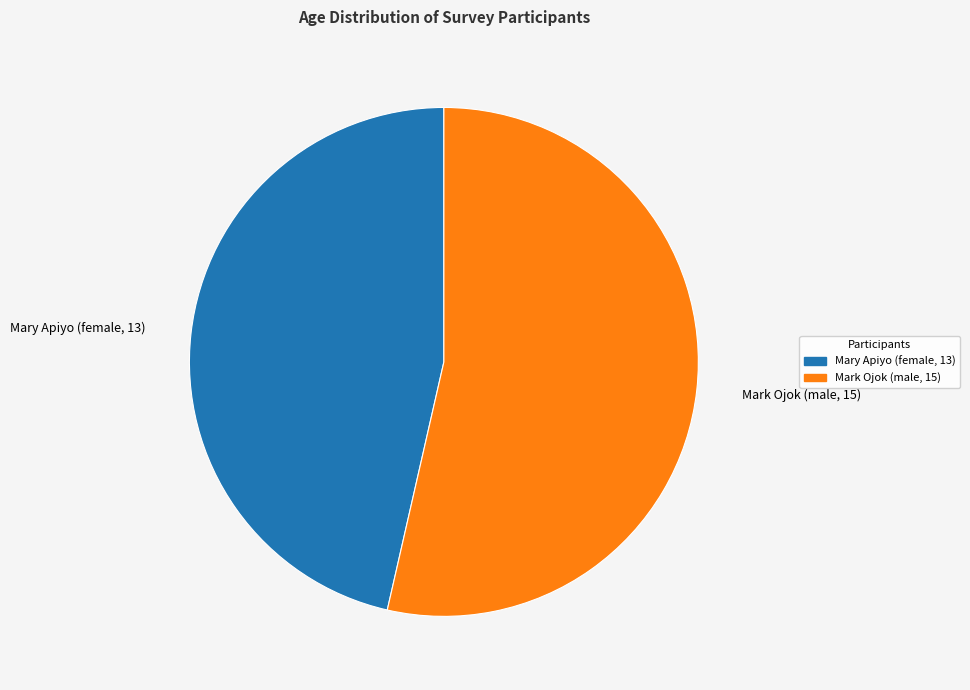

Which slice is the largest?

Mark Ojok (male, 15)